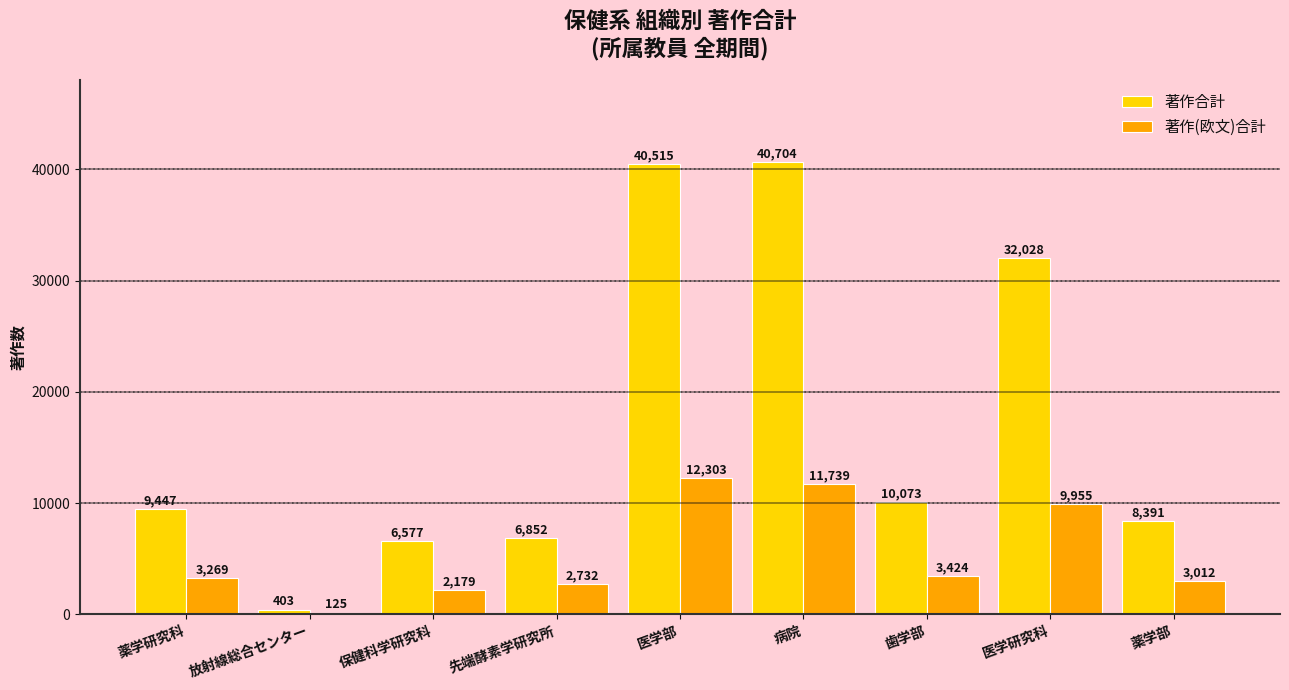

Which series has the largest total across all categories?

著作合計